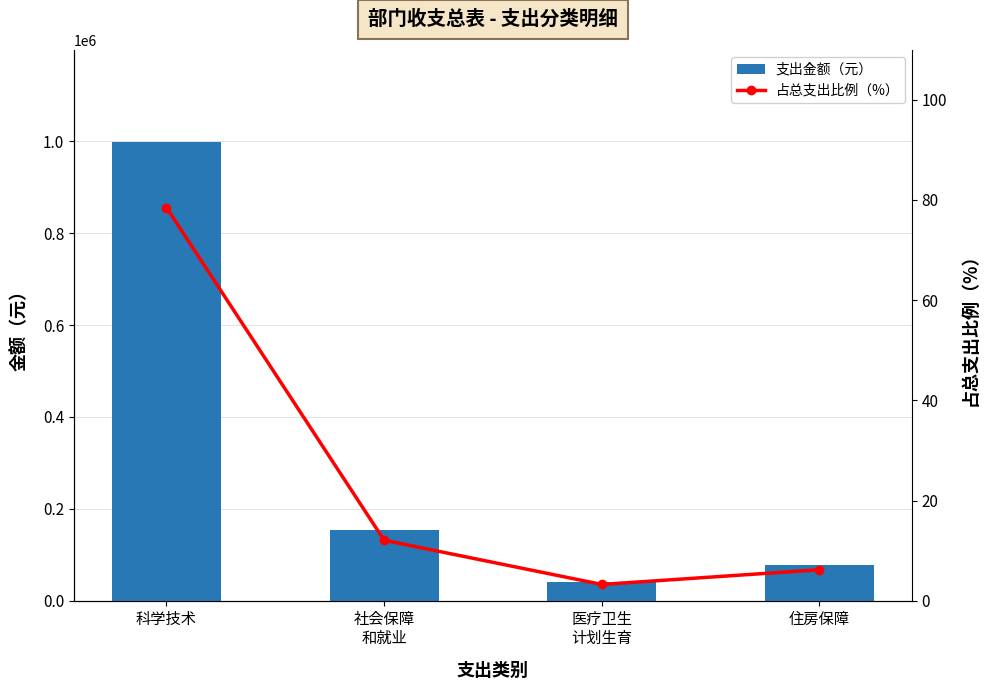

Rank the series by their average value, from lowest to highest.

占总支出比例（%）, 支出金额（元）